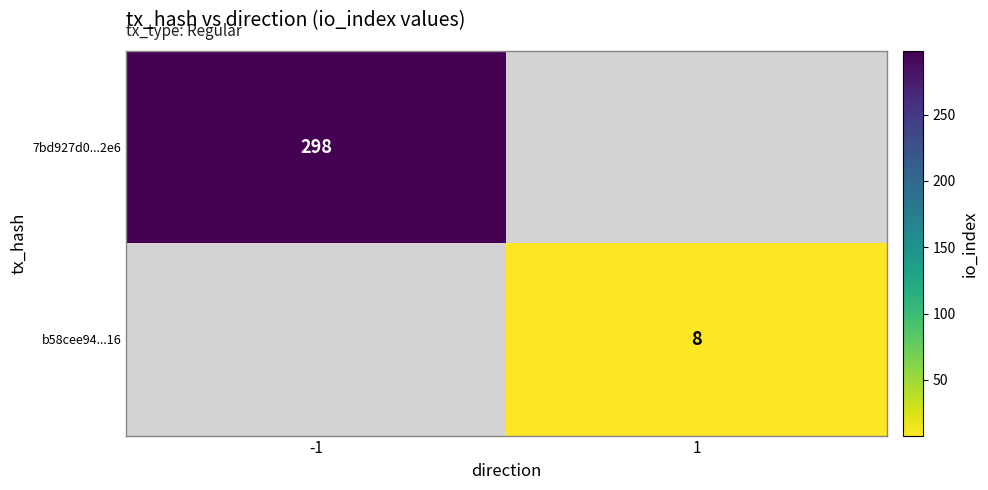

What is the minimum value shown in the chart?

8.0